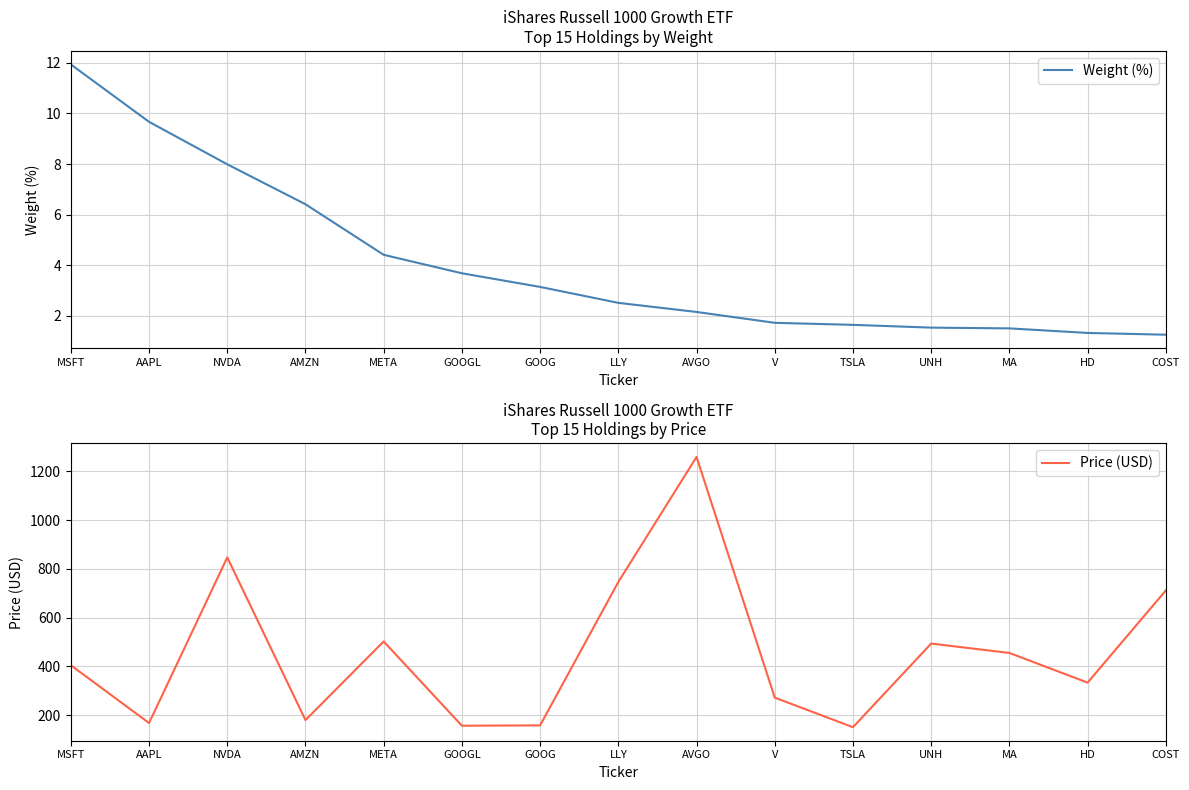

Is it true that Price (USD) equals 92.1 at GOOG?

False